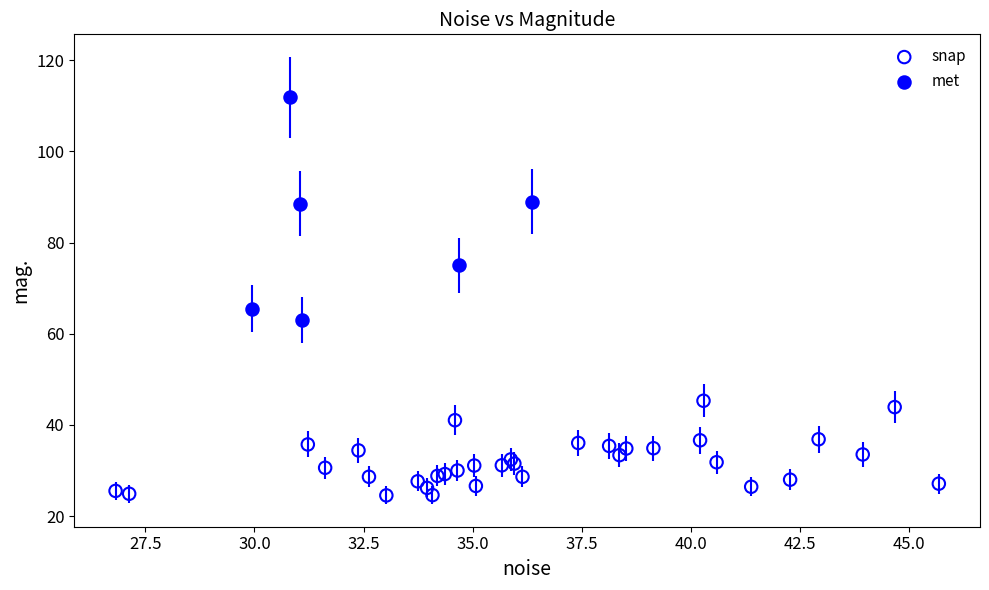

Which series contains the lowest Y value?

snap